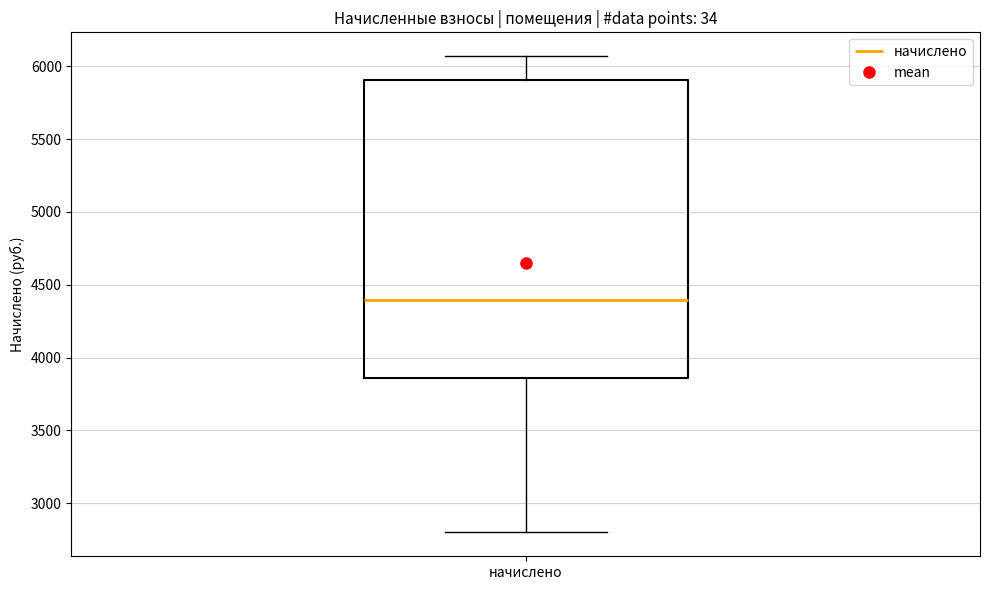

Where is the lower edge of the box for начислено on the y-axis? The values are not printed on the chart, so give them approximately, as read against the axis.

3850